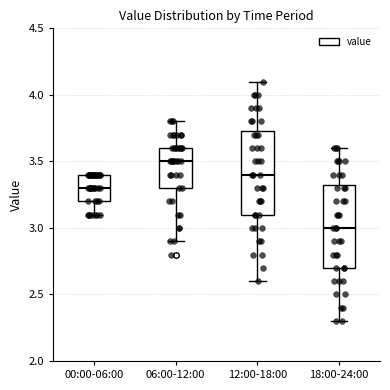

Which box has the lowest median line?

18:00-24:00